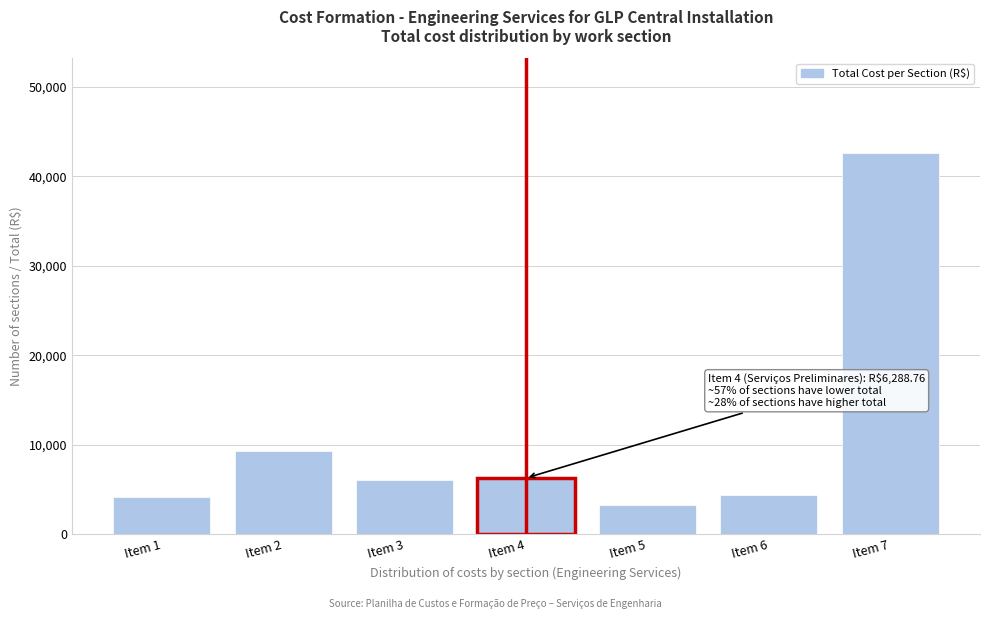

Reading left to right, extract all data points from this chart.

Item 1=4116.5	Item 2=9352.2	Item 3=6057.8	Item 4=6288.8	Item 5=3232.2	Item 6=4429.3	Item 7=42571.1